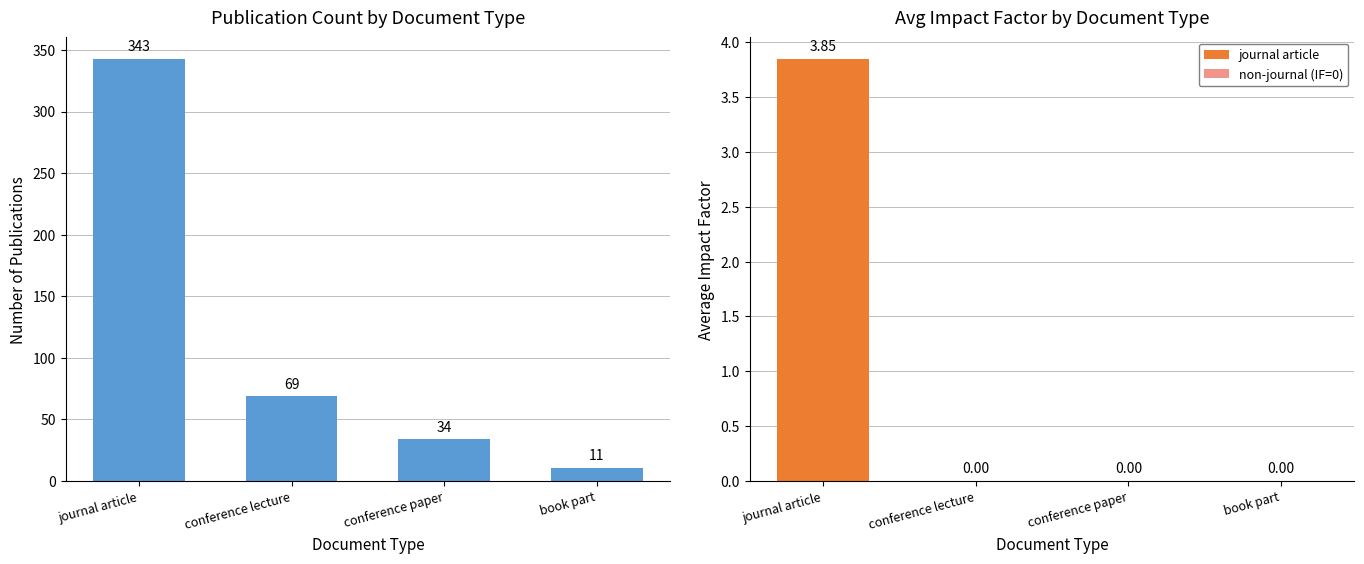

True or false: the data shows 34 at conference paper.

True